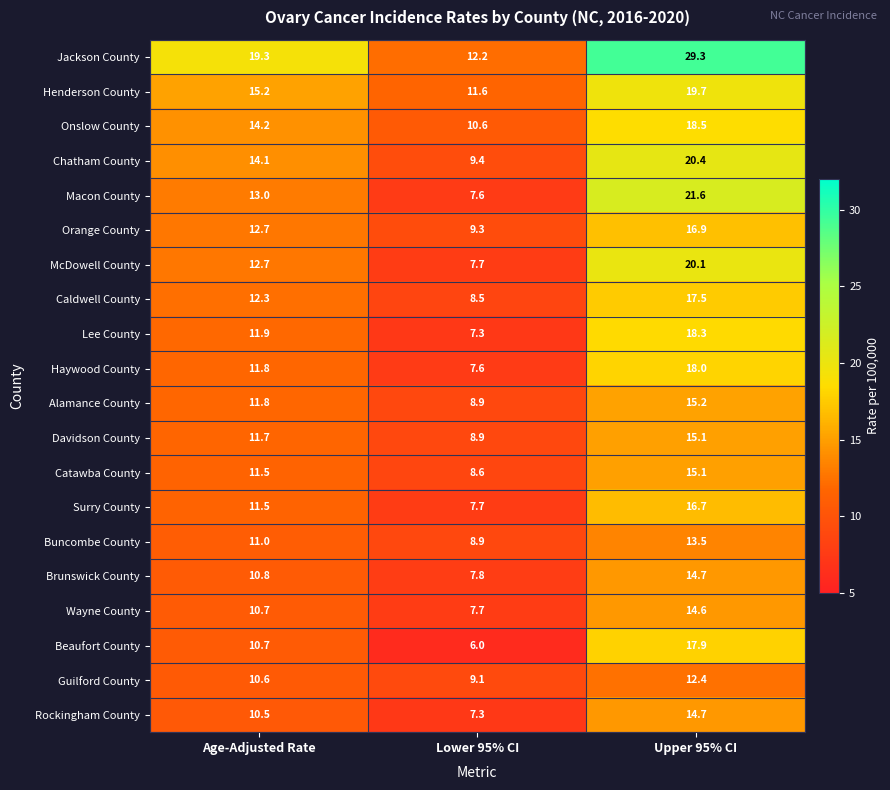

Where is Onslow County nearest to the value 14?

Age-Adjusted Rate